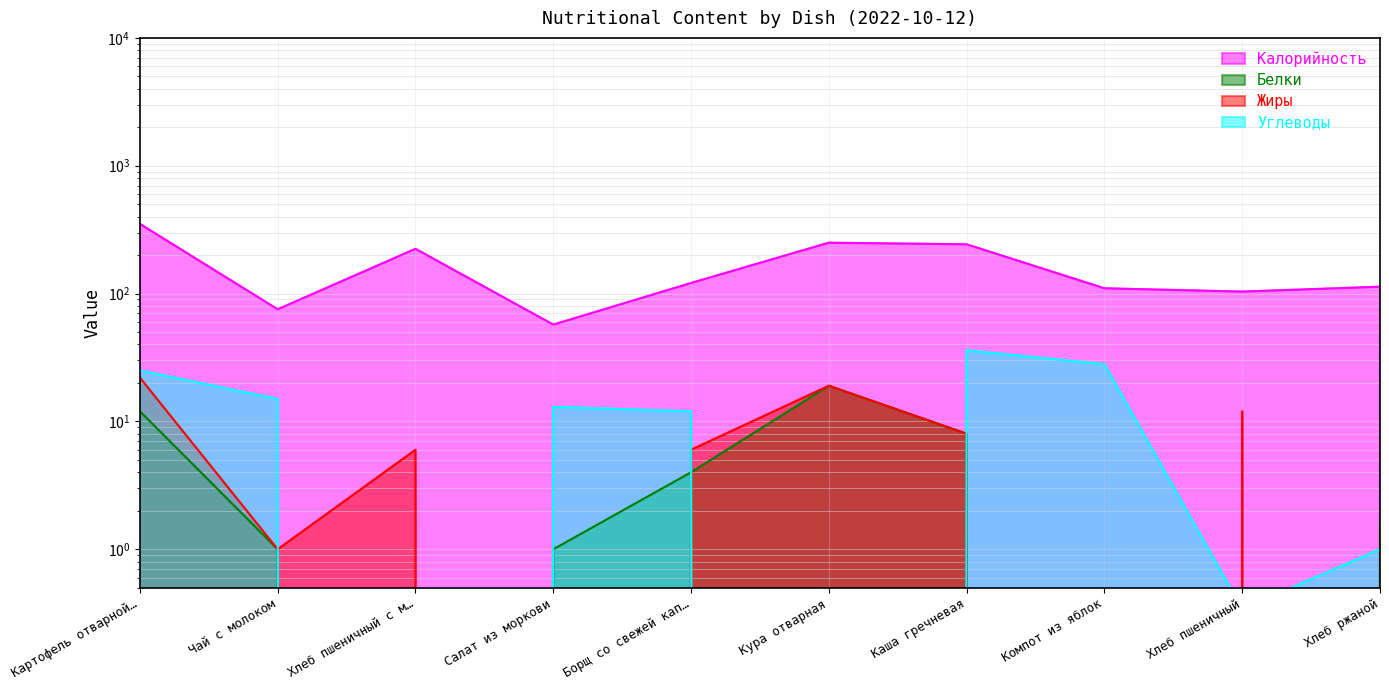

What is the approximate value of Калорийность at Хлеб пшеничный?

103.6